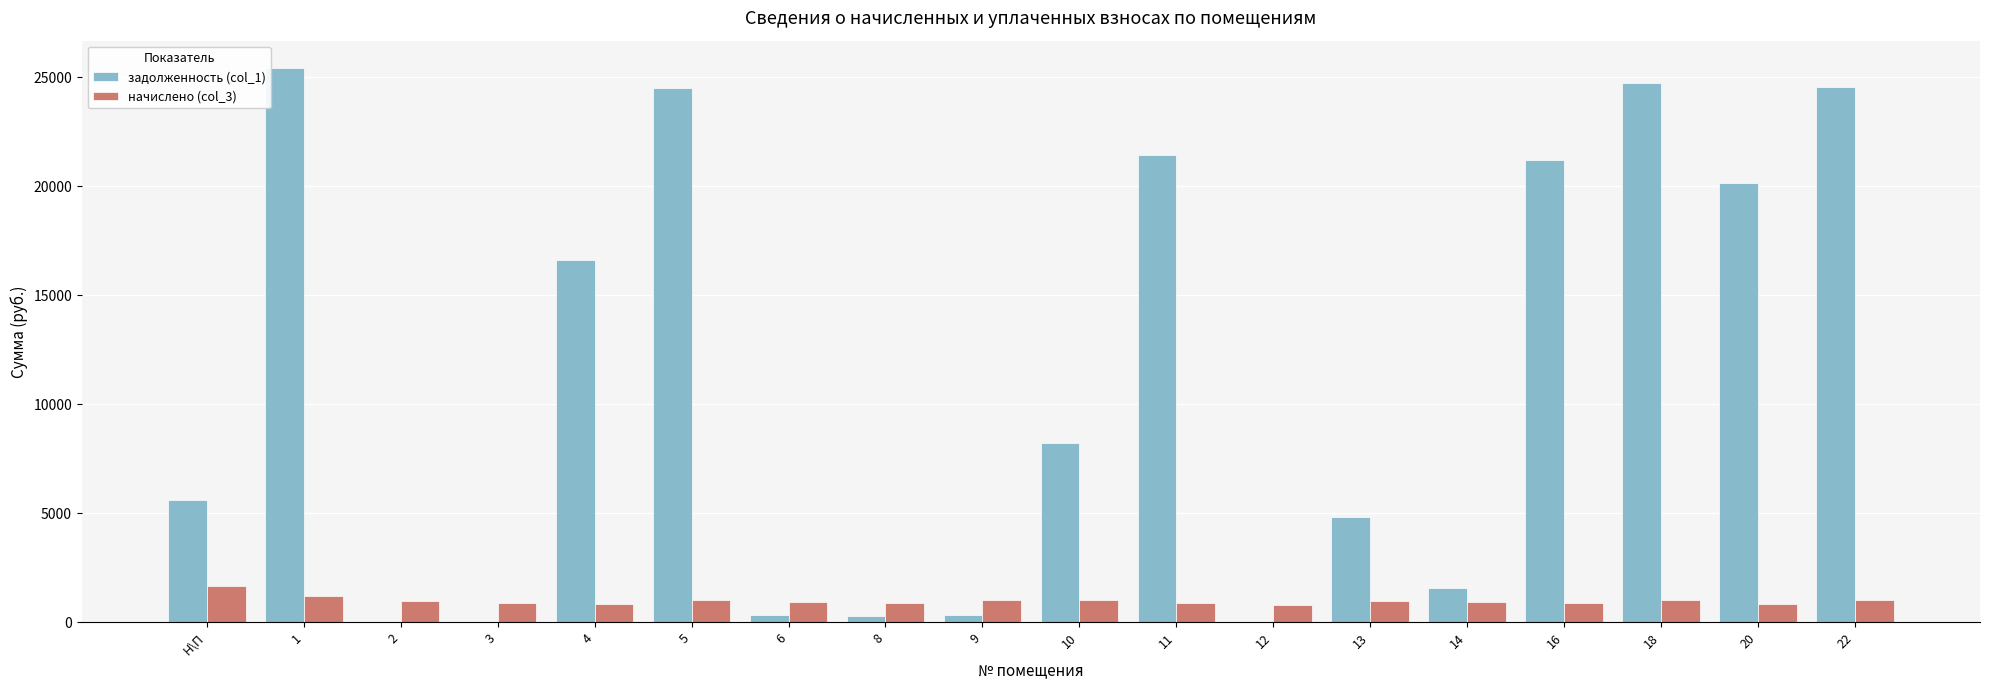

How many data points in задолженность (col_1) are above 8210?

9